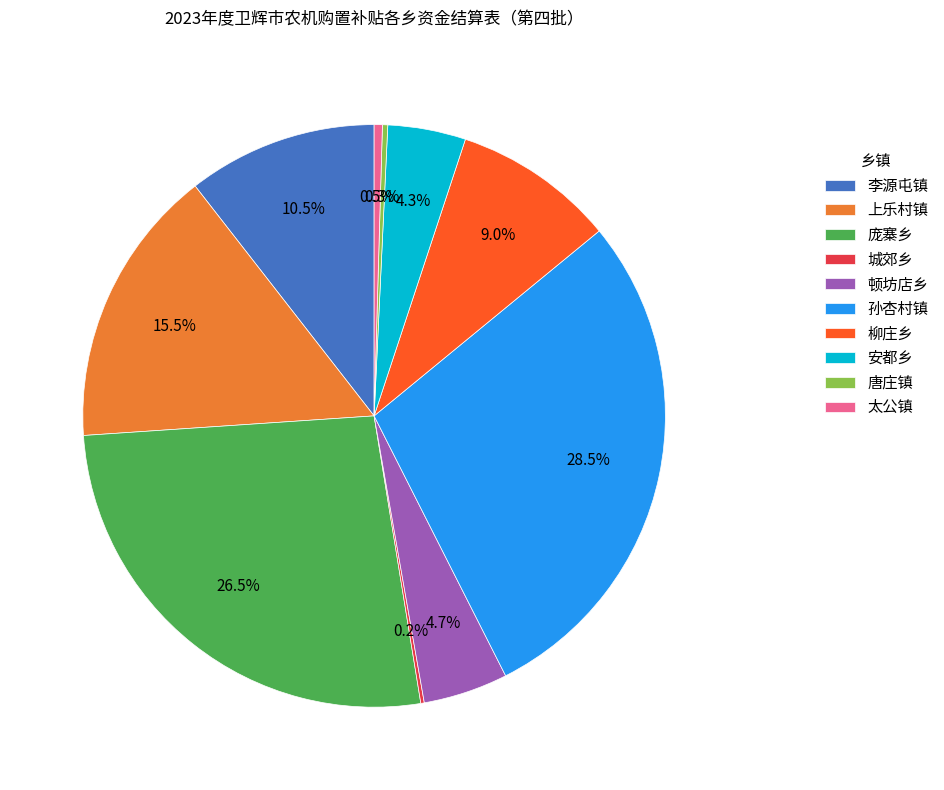

Which category has the biggest portion of the pie?

孙杏村镇